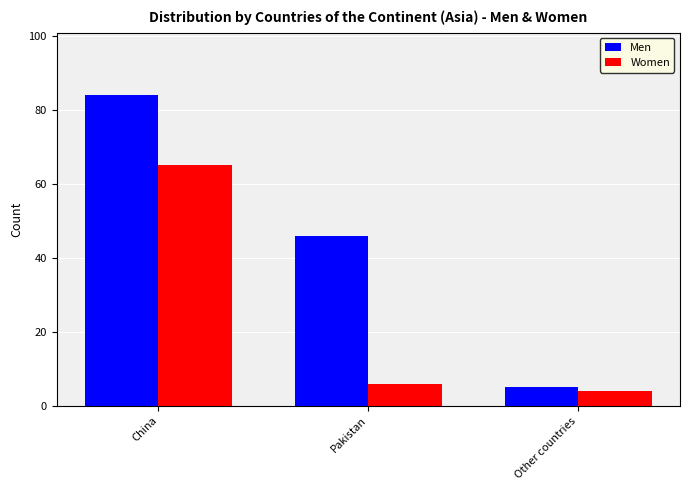

At Other countries, list the series in order from largest to smallest.

Men, Women